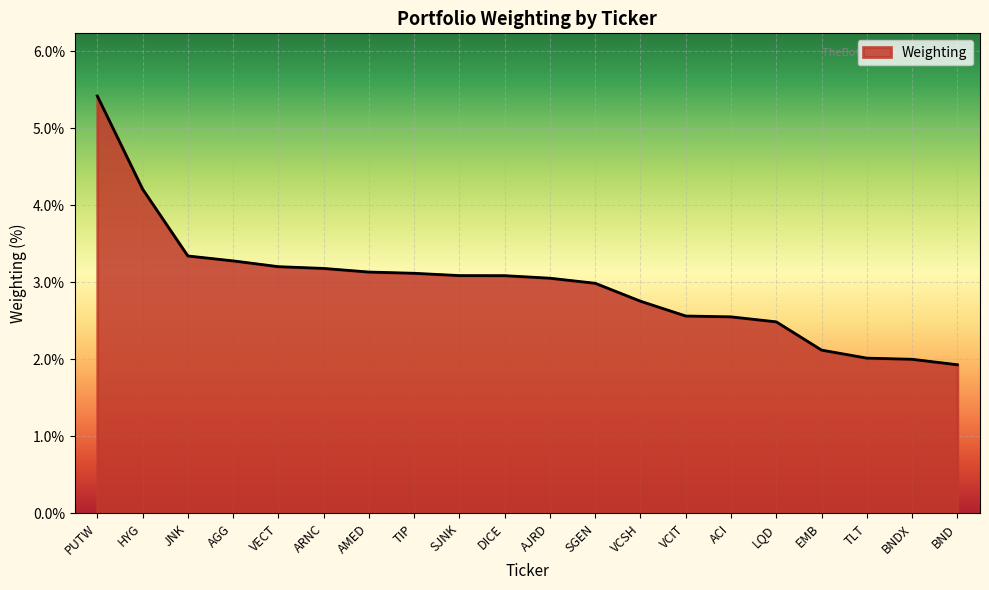

True or false: the data shows 3.3 at AGG.

True